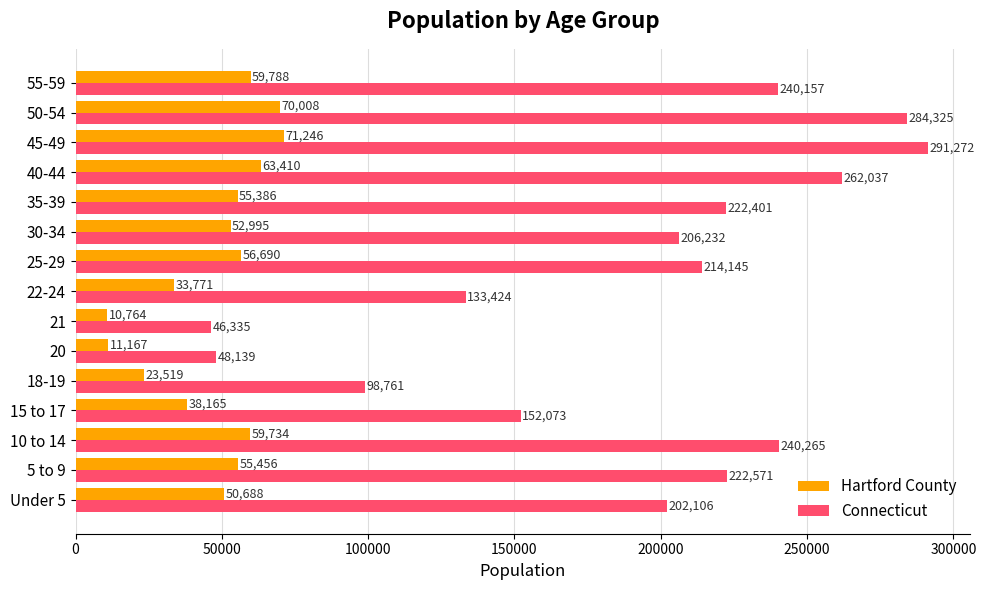

True or false: Hartford County has a value of 59734 at 10 to 14.

True